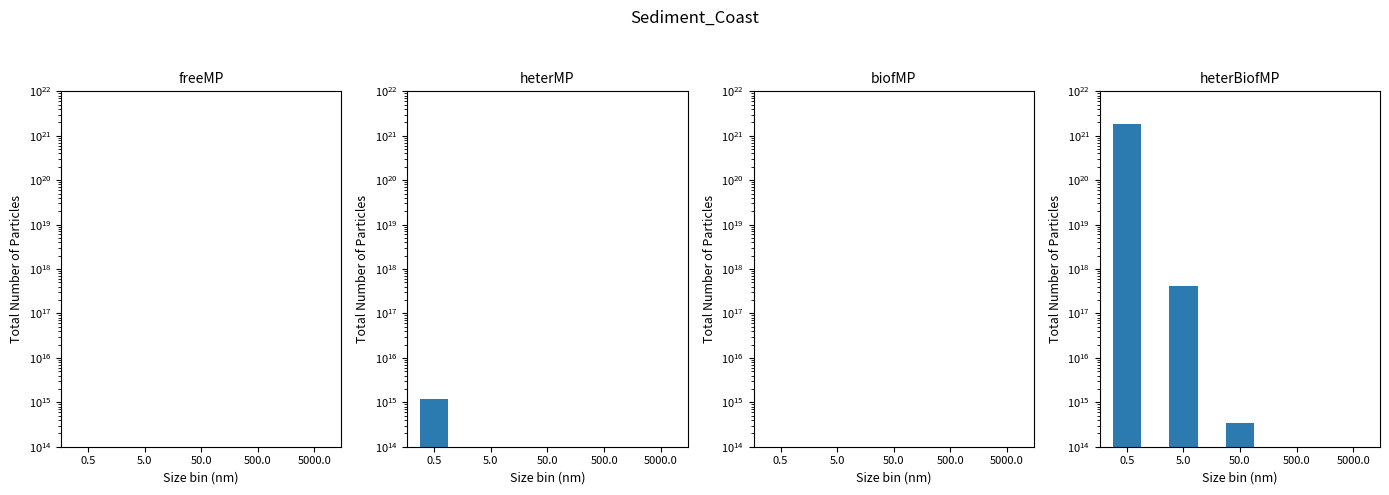

What position from the right is 5.0?

4